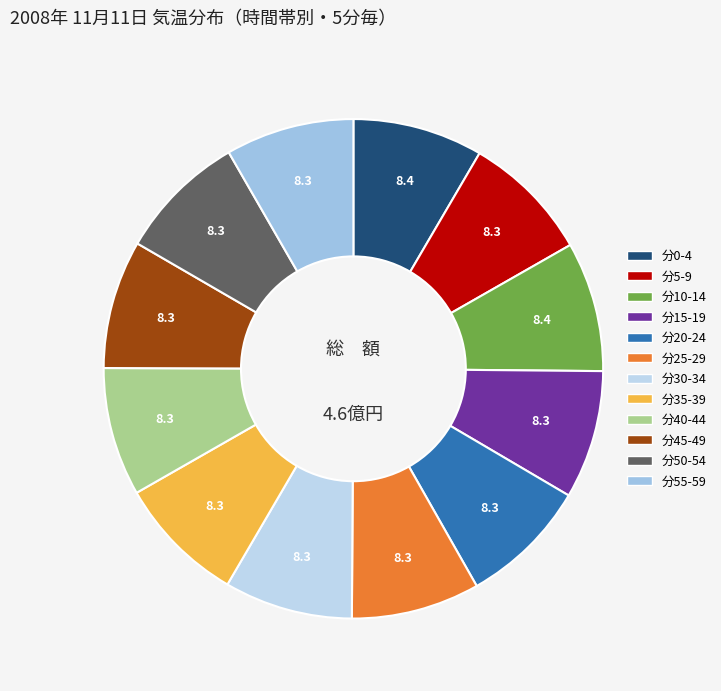

Count the number of slices in the pie.

12